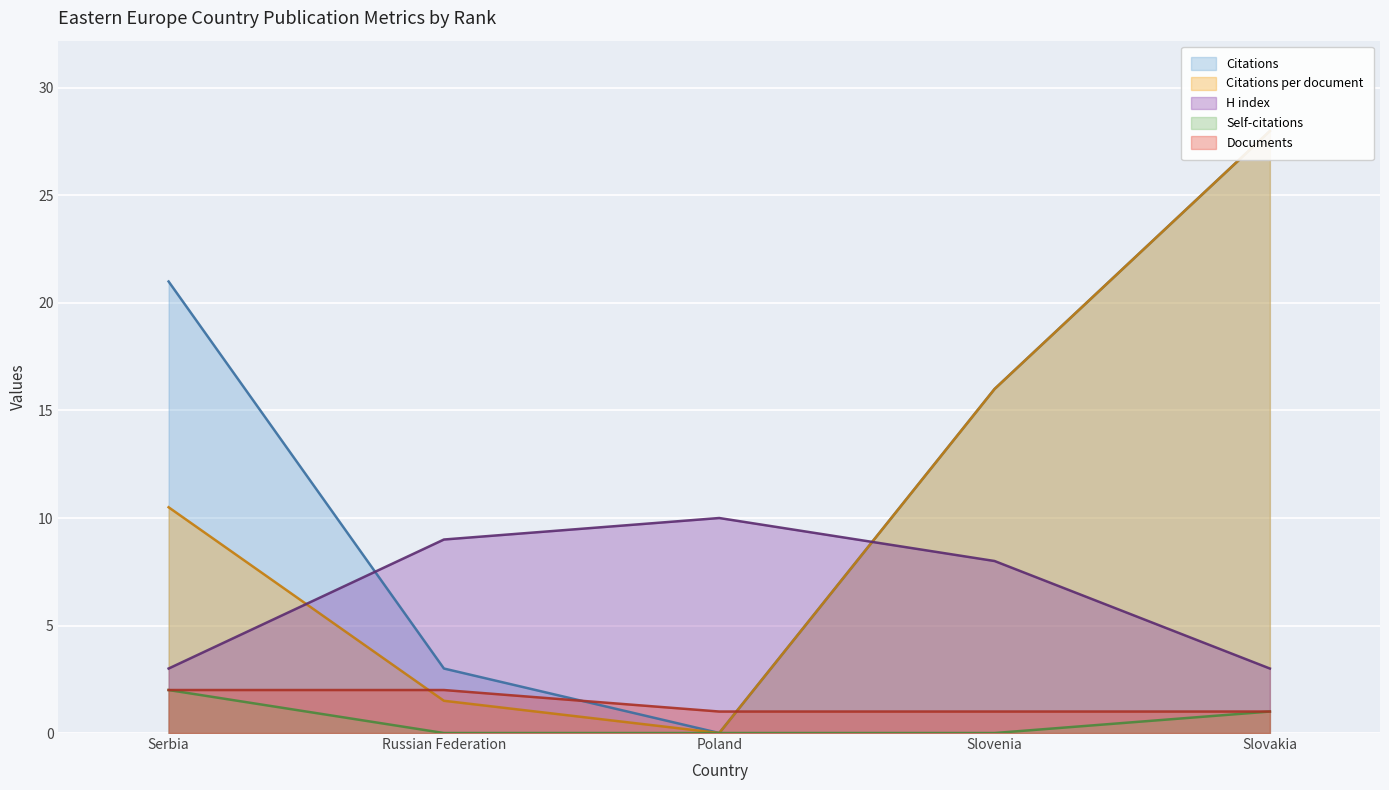

True or false: Citations and Documents cross at least once.

True